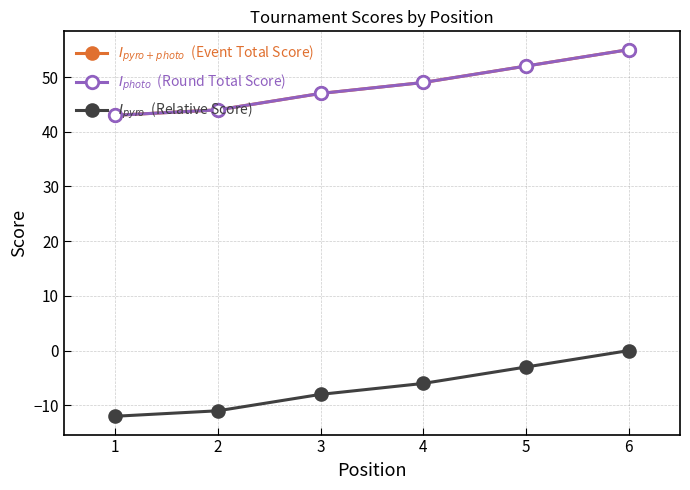

Is this an area chart (filled region under the line)?

No